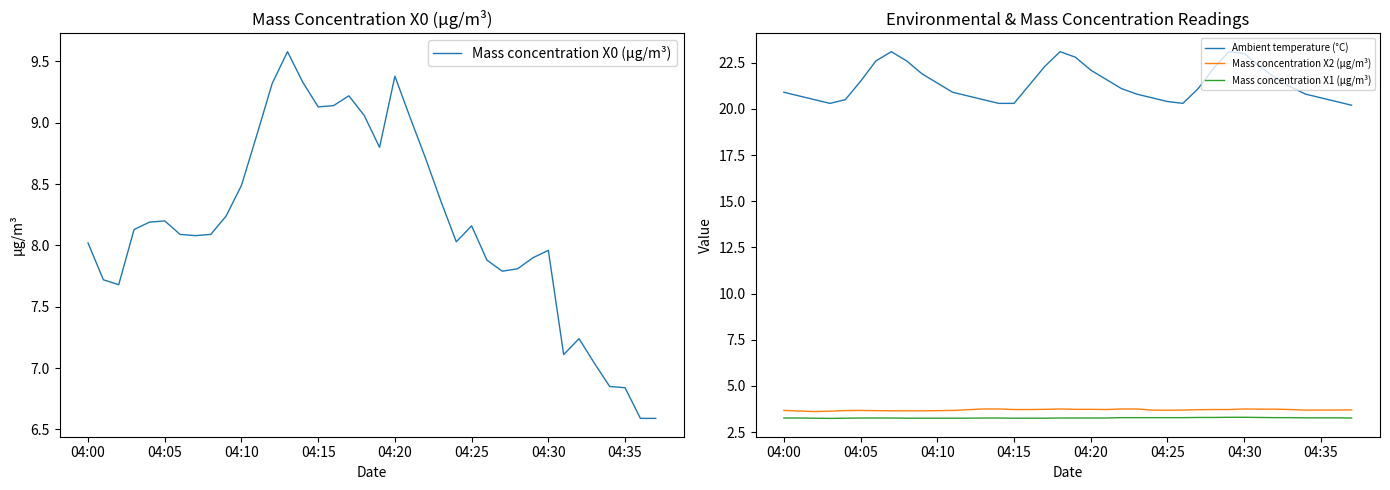

True or false: Ambient temperature (°C) has more than 2 interior local peaks.

True